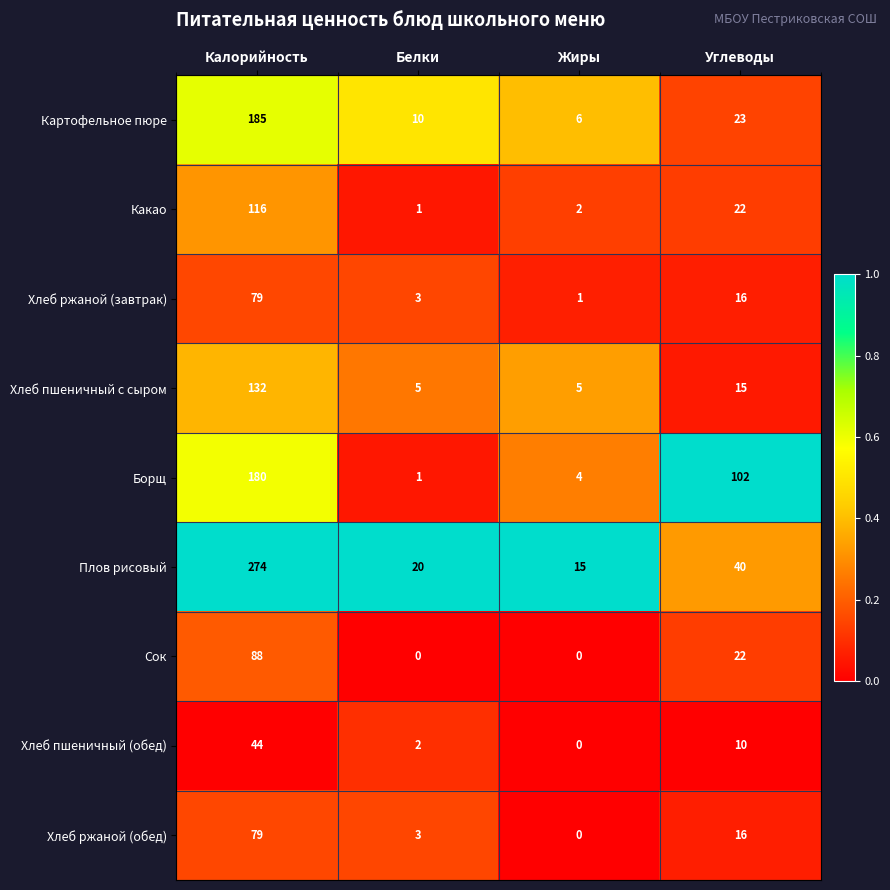

List the labels in order of Какао value, smallest first.

Белки, Жиры, Углеводы, Калорийность